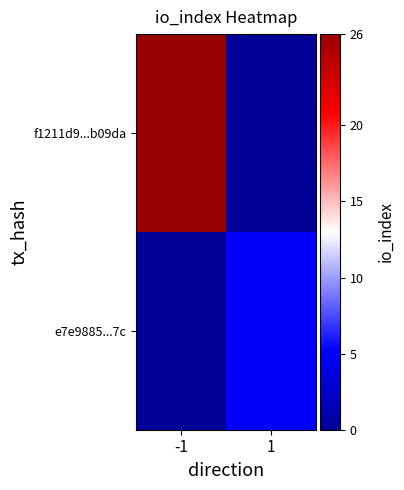

How many categories are shown in the chart?

2